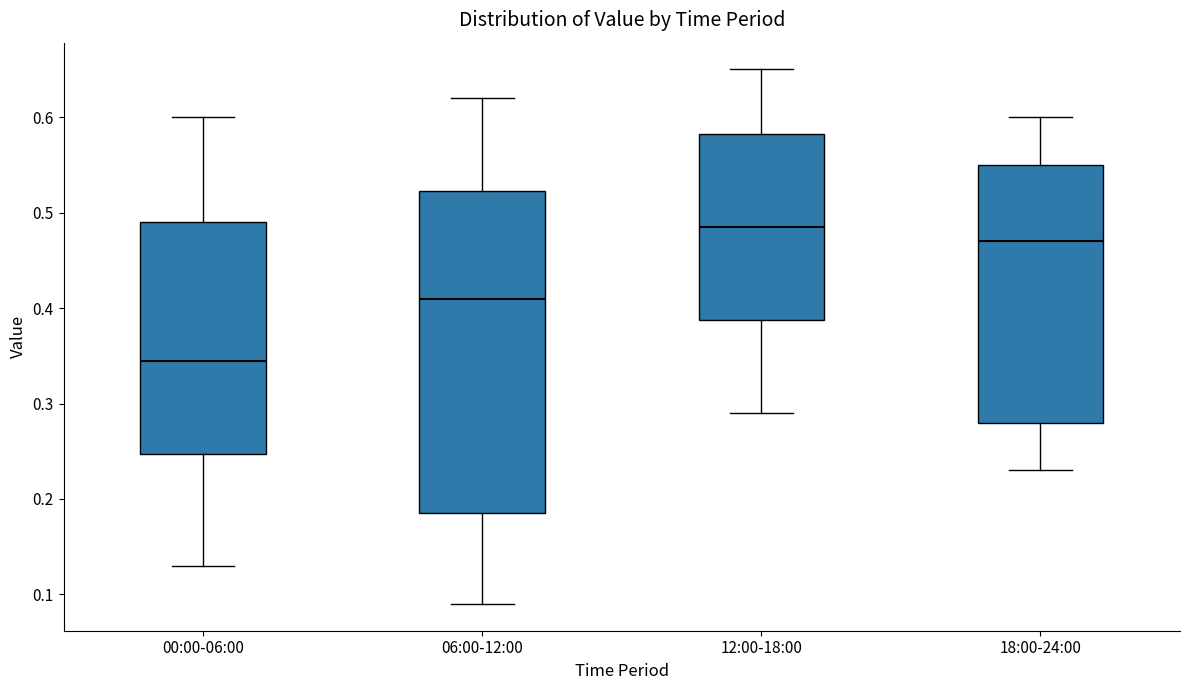

Where is the upper edge of the box for 18:00-24:00 on the y-axis? The values are not printed on the chart, so give them approximately, as read against the axis.

0.55